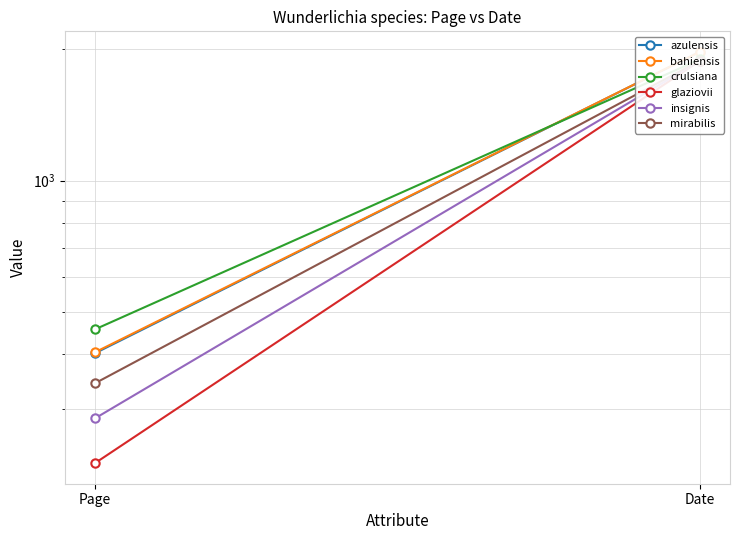

Which series has the widest spread of values?

glaziovii